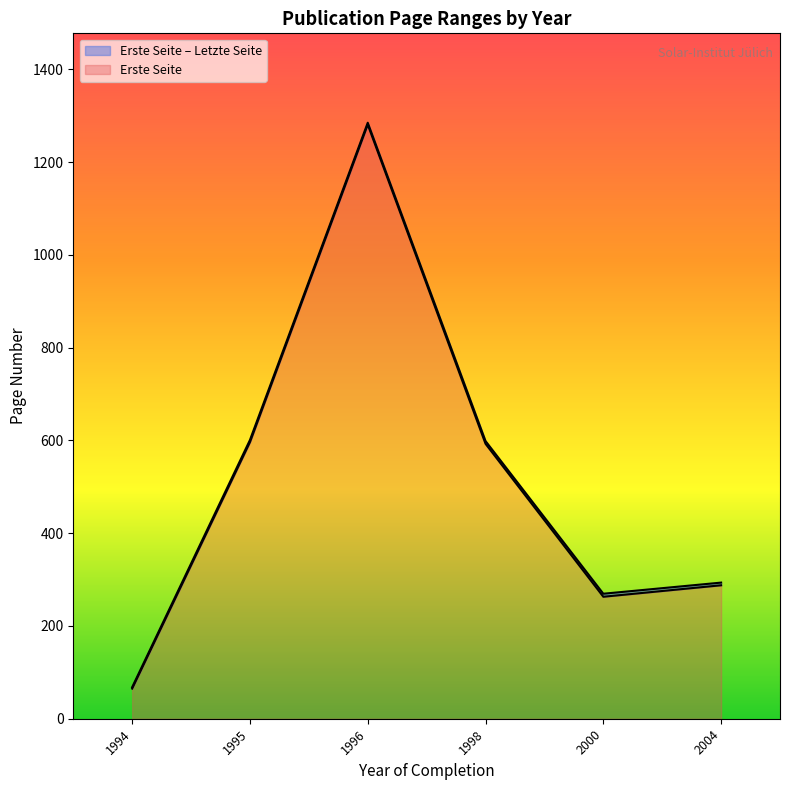

At which category is the sum across all series the highest?

1996